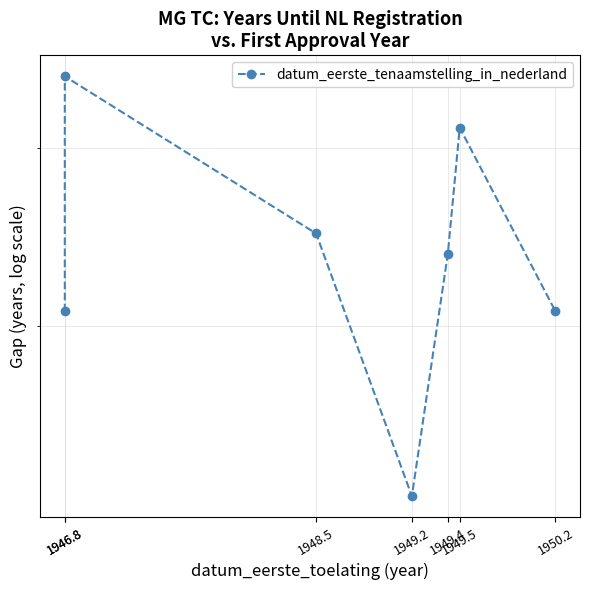

How many lines are shown in the chart?

1